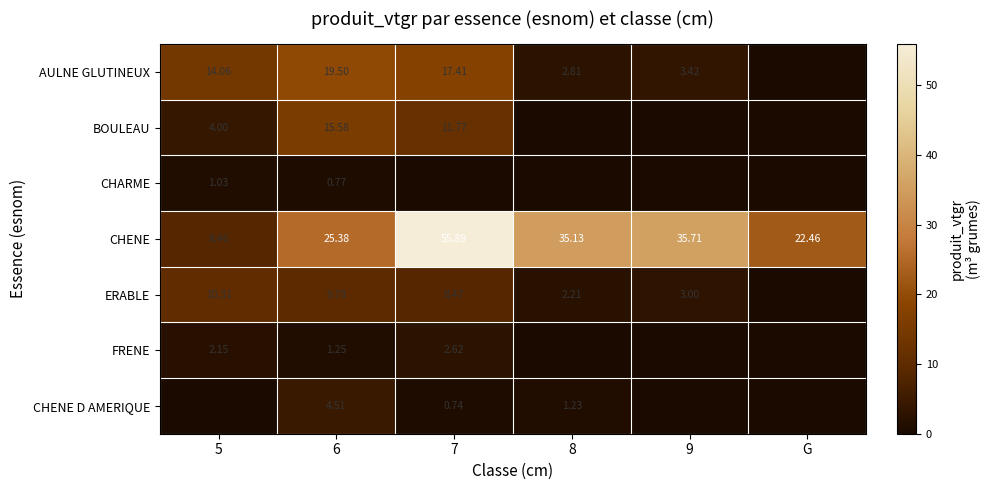

How many categories are shown in the chart?

6